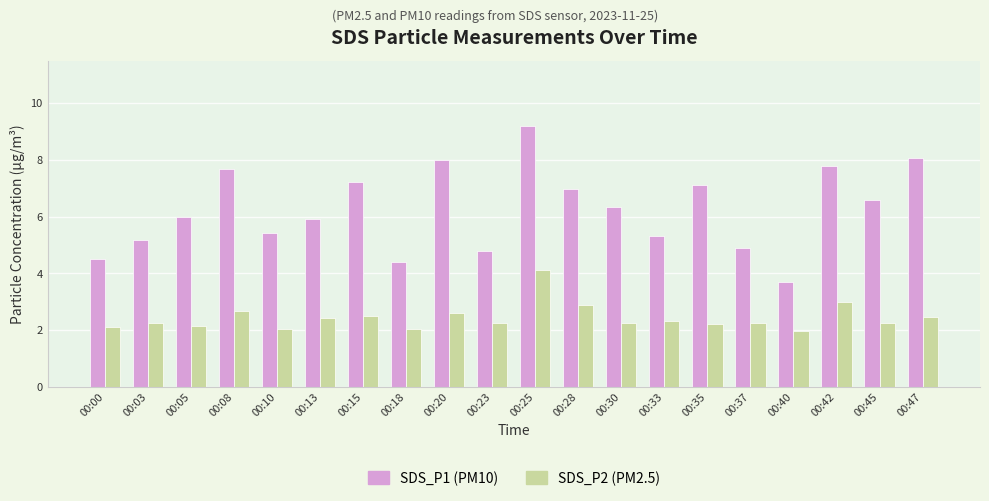

What is the sum of all SDS_P2 (PM2.5) values?

48.5